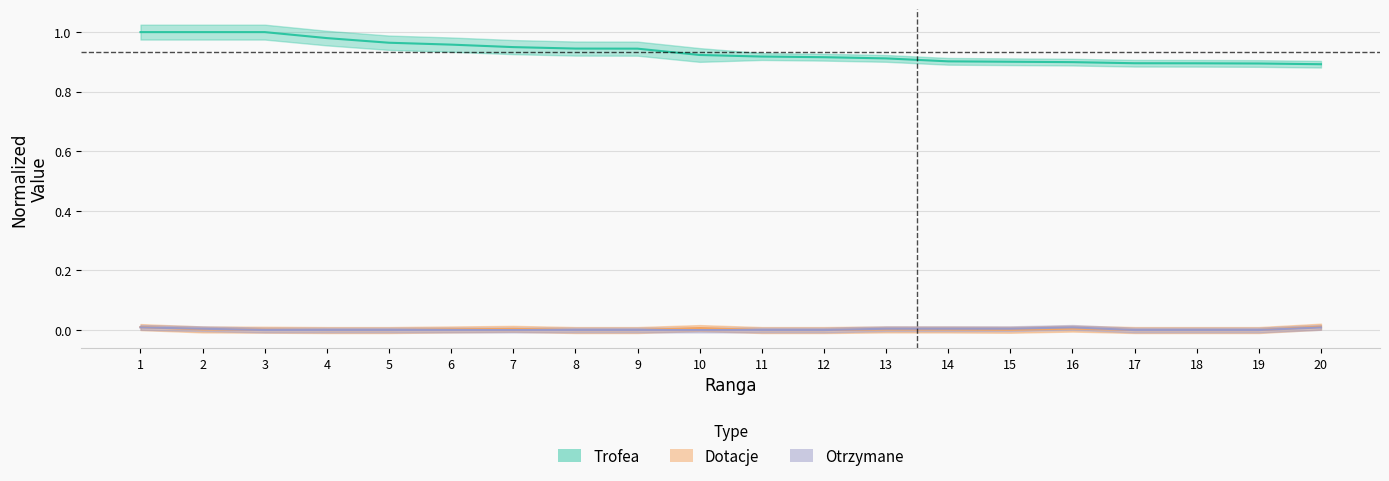

Count the number of categories in the chart.

20